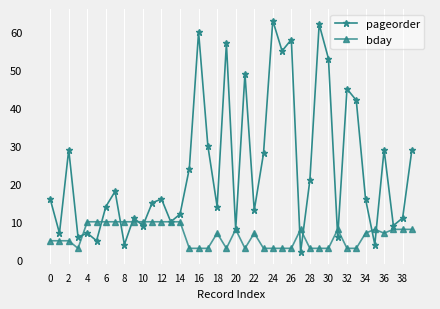

True or false: pageorder has more than 1 points higher than both neighbors.

True